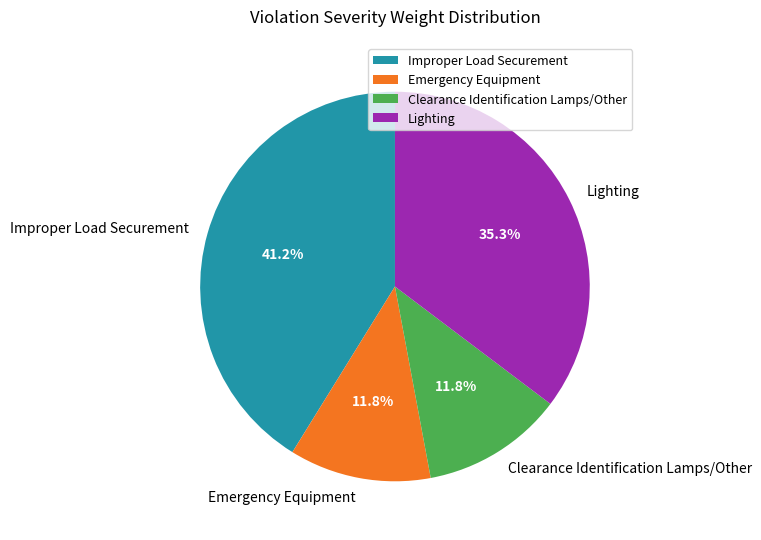

True or false: Emergency Equipment accounts for 6% of the total.

False